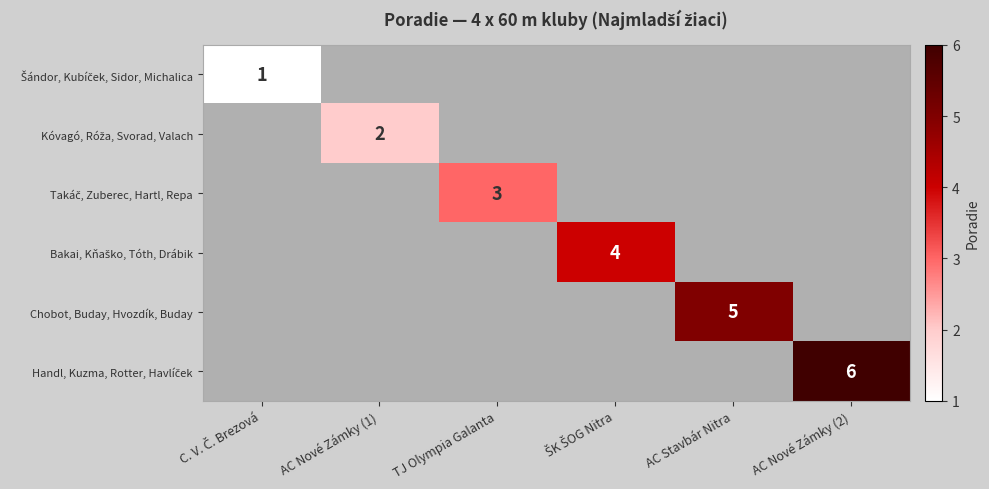

What is the sum of the Bakai, Kňaško, Tóth, Drábik values at ŠK ŠOG Nitra and C. V. Č. Brezová?

4